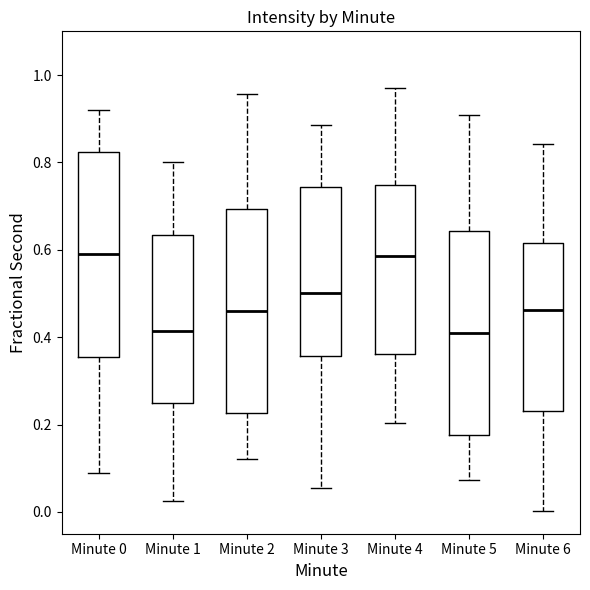

Reading left to right, read every box against the y-axis: the position of its median line, the range the box covers, and the ends of its whiskers. The values are not printed on the chart, so give them approximately, as read against the axis.

Minute 0: median 0.60, box 0.36 to 0.82, whiskers 0.08 to 0.92
Minute 1: median 0.42, box 0.24 to 0.64, whiskers 0.02 to 0.80
Minute 2: median 0.46, box 0.22 to 0.70, whiskers 0.12 to 0.96
Minute 3: median 0.50, box 0.36 to 0.74, whiskers 0.06 to 0.88
Minute 4: median 0.58, box 0.36 to 0.74, whiskers 0.20 to 0.96
Minute 5: median 0.40, box 0.18 to 0.64, whiskers 0.08 to 0.90
Minute 6: median 0.46, box 0.24 to 0.62, whiskers 0.00 to 0.84